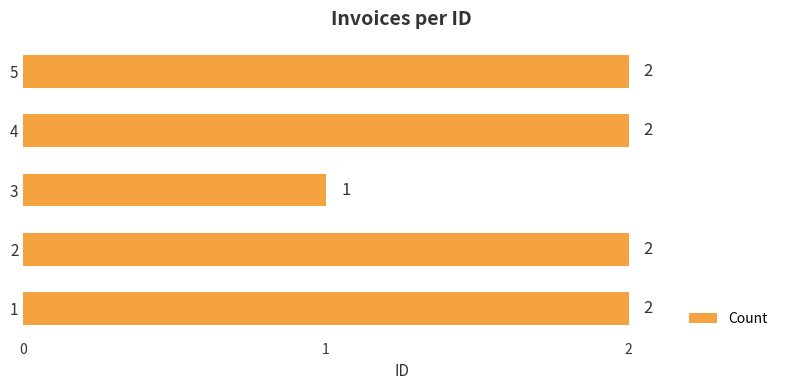

What is the difference between the maximum and minimum values?

1